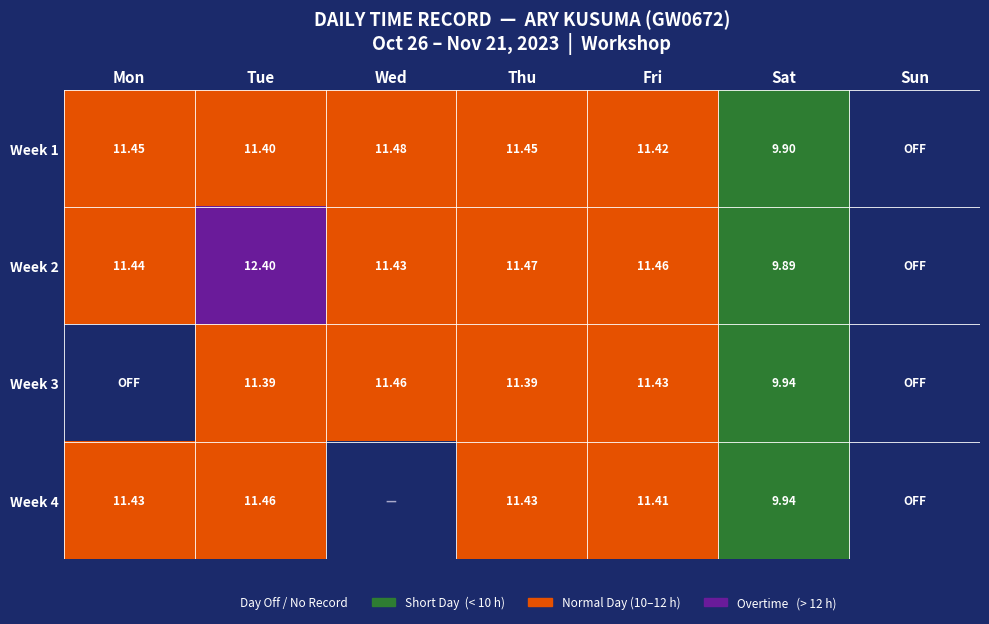

What is the total value across all series at Fri?

45.7